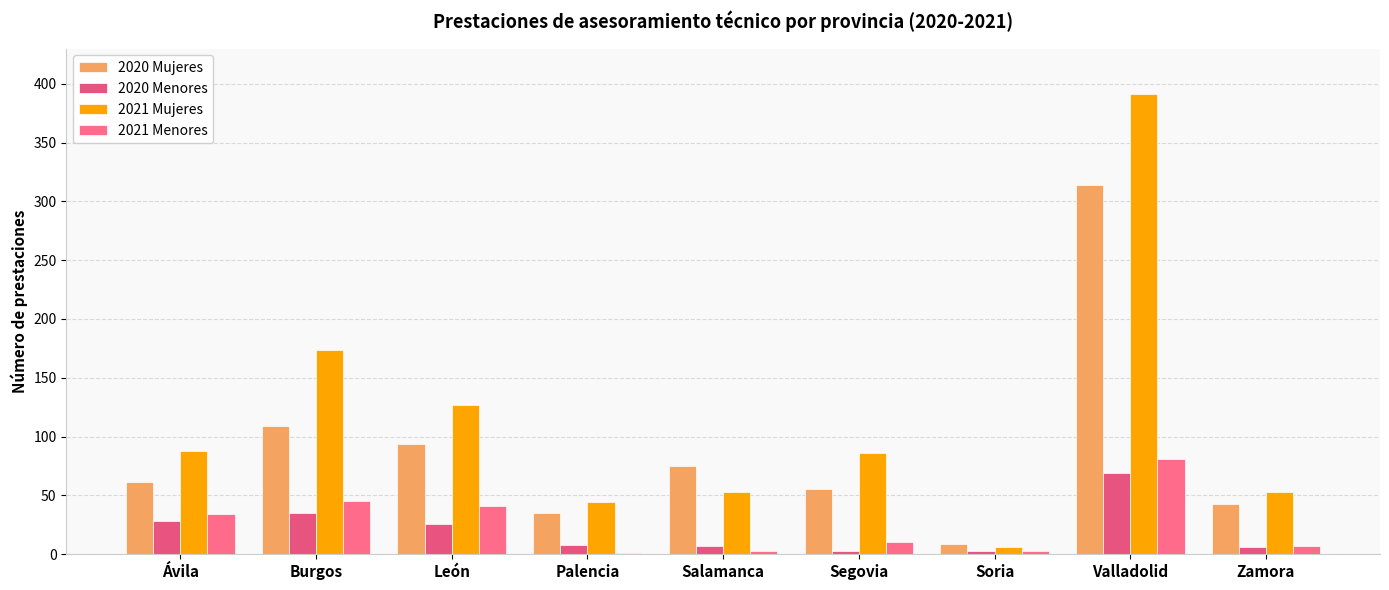

What is the difference between the maximum and second lowest values in the 2021 Menores series?

78